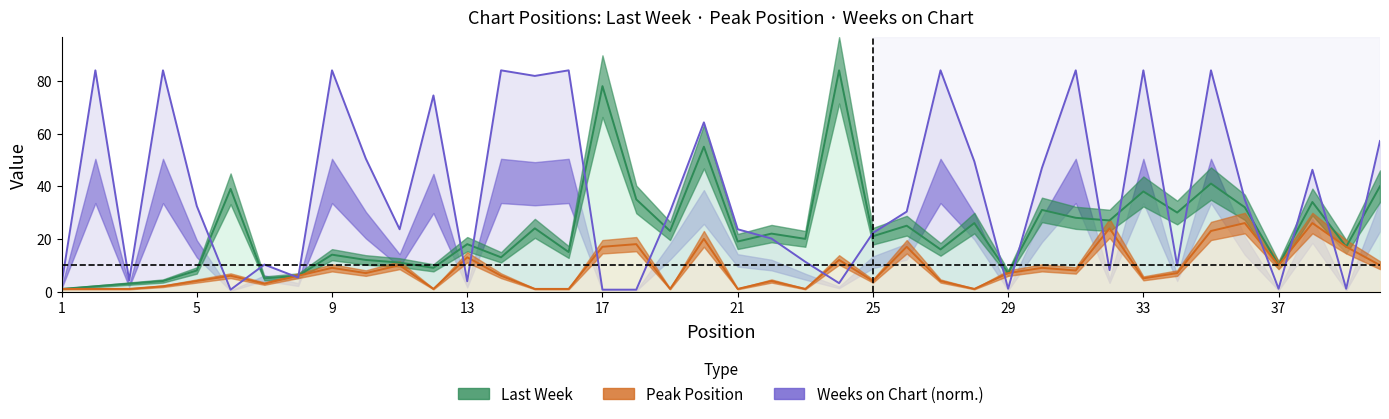

At 5, list the series in order from smallest to largest.

Peak Position, Last Week, Weeks on Chart